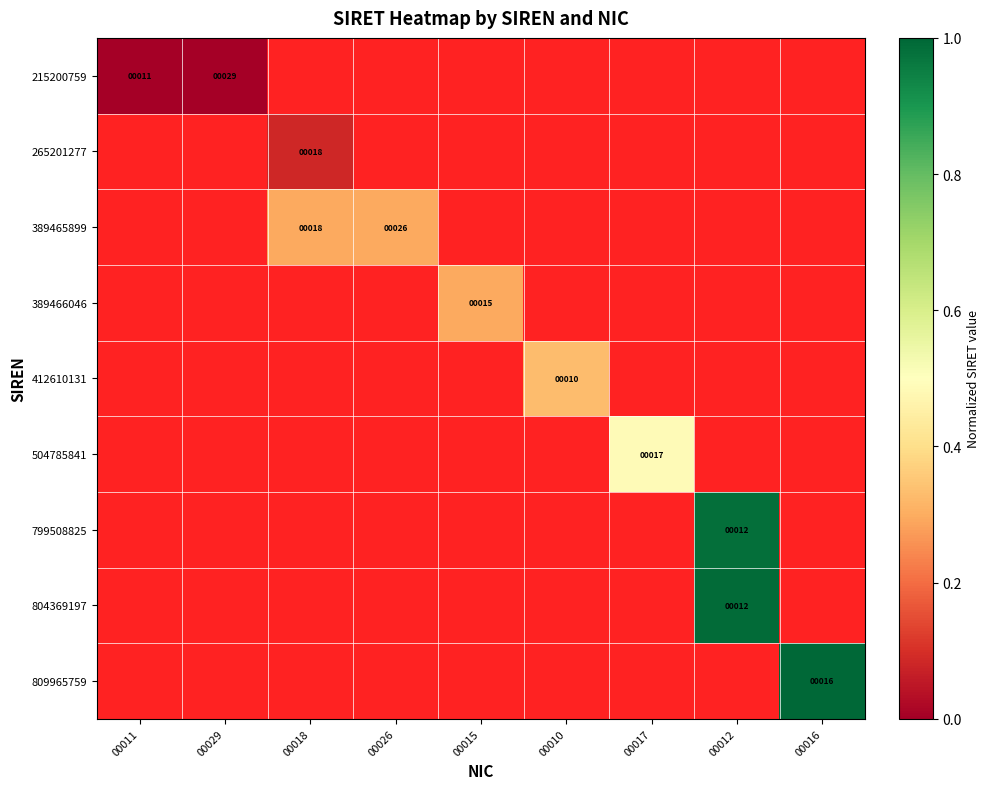

The value of 809965759 at 00016 is 7. True or false?

False